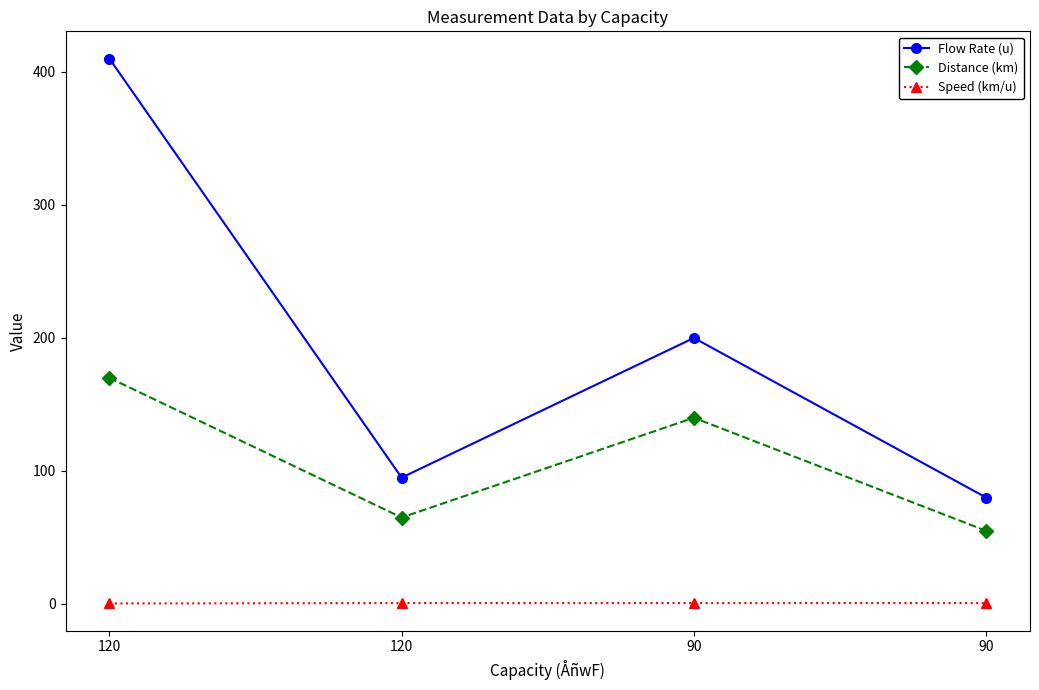

Reading left to right, list all the values displayed in this chart.

Flow Rate (u): 120=410.0	120=95.0	90=200.0	90=80.0
Distance (km): 120=170.0	120=65.0	90=140.0	90=55.0
Speed (km/u): 120=0.4	120=0.7	90=0.7	90=0.7